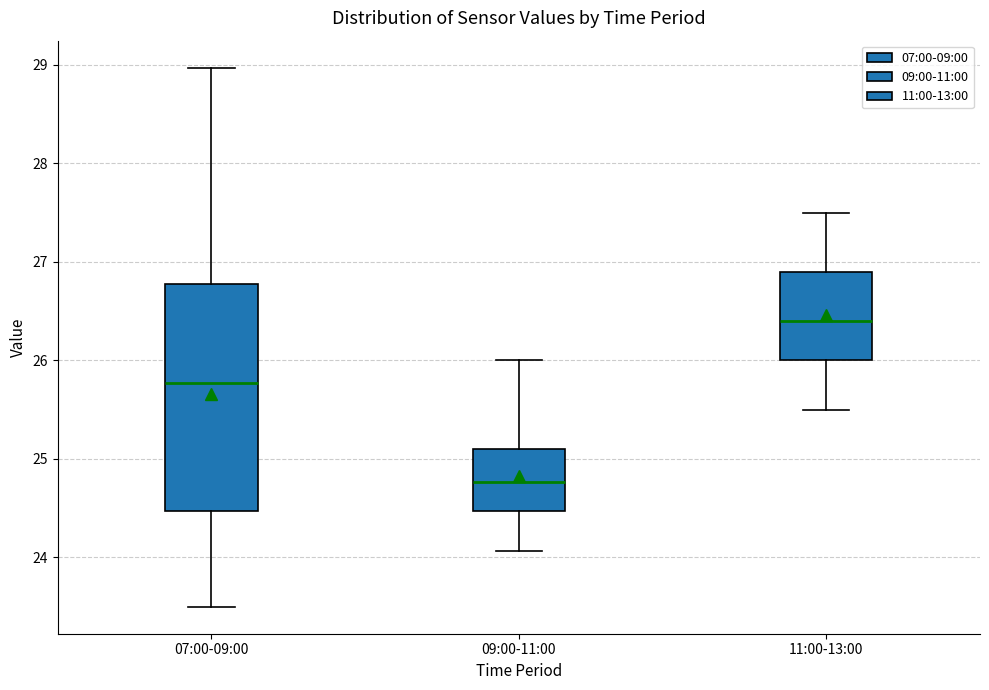

Where does the median line of the box for 09:00-11:00 sit on the y-axis? The values are not printed on the chart, so give them approximately, as read against the axis.

24.8